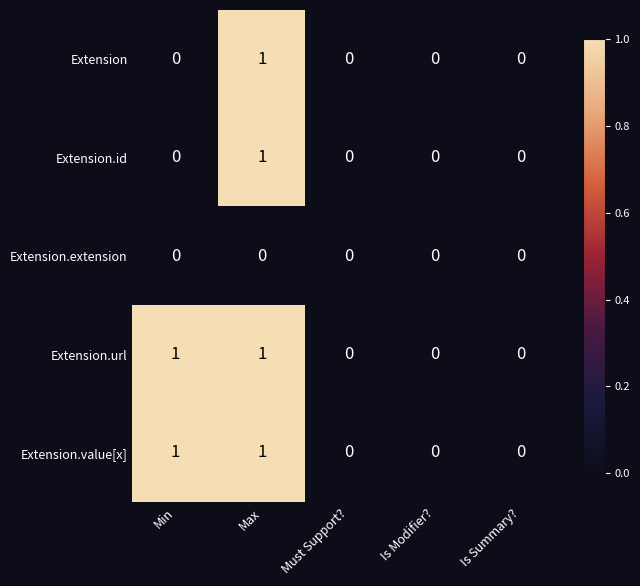

At which category is the sum across all series the highest?

Max